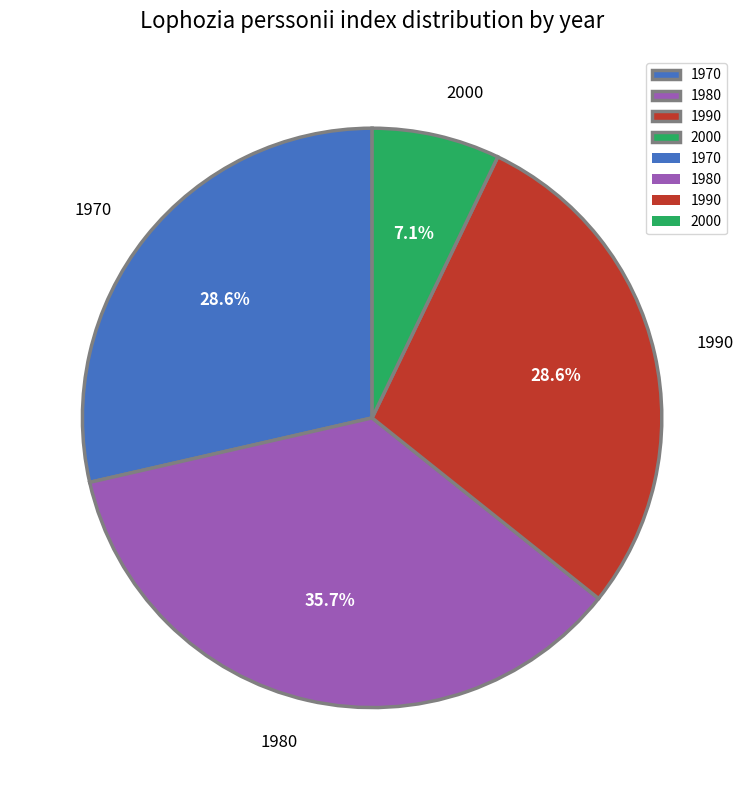

Which has a higher value, 2000 or 1980?

1980